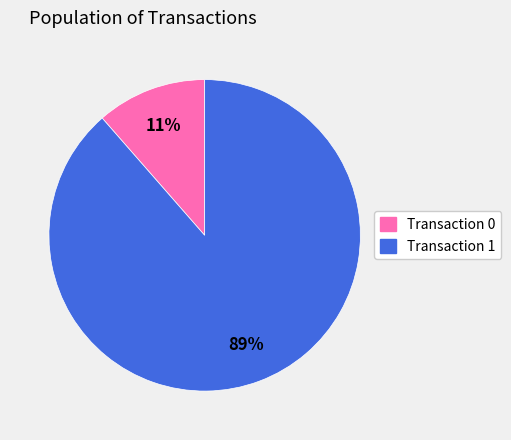

Is there any slice that represents more than half of the pie?

Yes